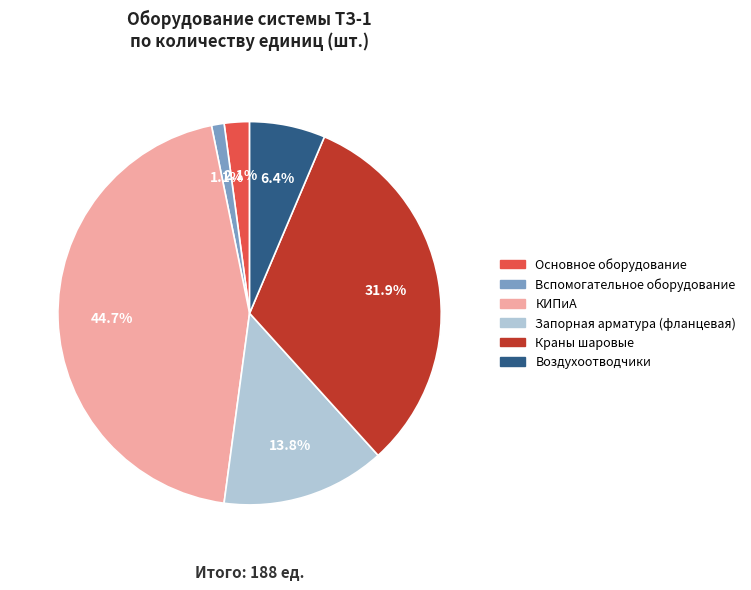

Is there any slice that represents more than half of the pie?

No